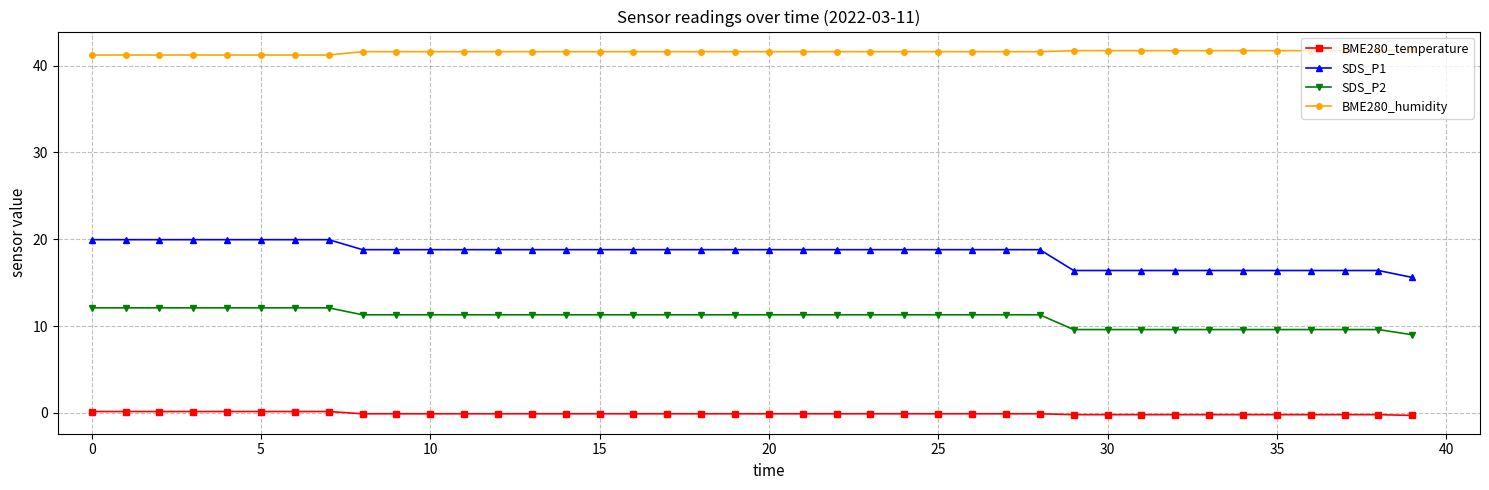

What is the smallest value displayed?

-0.3